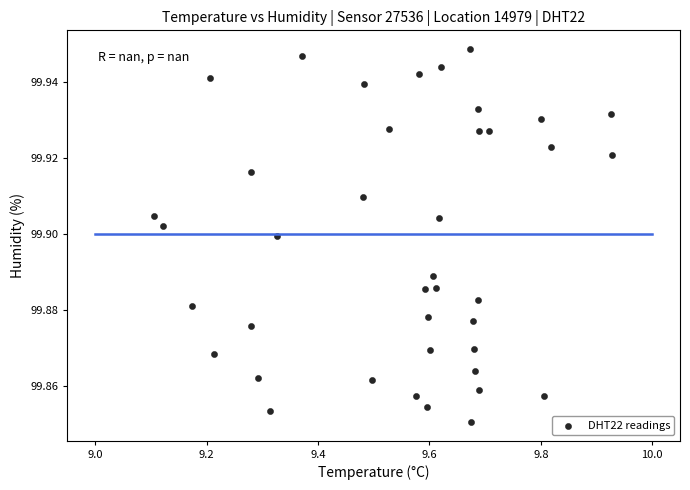

What is the range of X values (max minus min)?

0.8